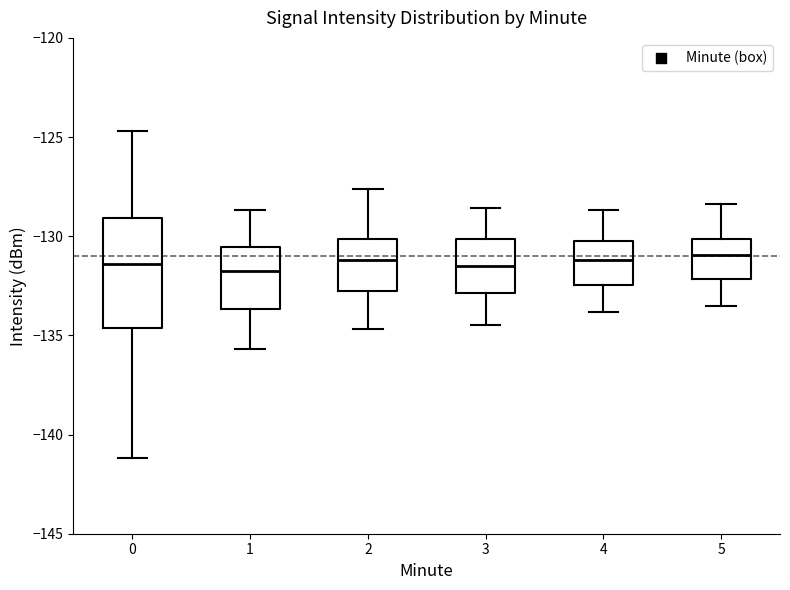

Reading left to right, transcribe this box plot: for each box, give where its median line is, the range the box spans, and where its two whiskers end, as read against the y-axis. The values are not printed on the chart, so give them approximately, as read against the axis.

0: median -131.5, box -134.5 to -129.0, whiskers -141.0 to -124.5
1: median -131.5, box -133.5 to -130.5, whiskers -135.5 to -128.5
2: median -131.0, box -132.5 to -130.0, whiskers -134.5 to -127.5
3: median -131.5, box -133.0 to -130.0, whiskers -134.5 to -128.5
4: median -131.0, box -132.5 to -130.0, whiskers -134.0 to -128.5
5: median -131.0, box -132.0 to -130.0, whiskers -133.5 to -128.5